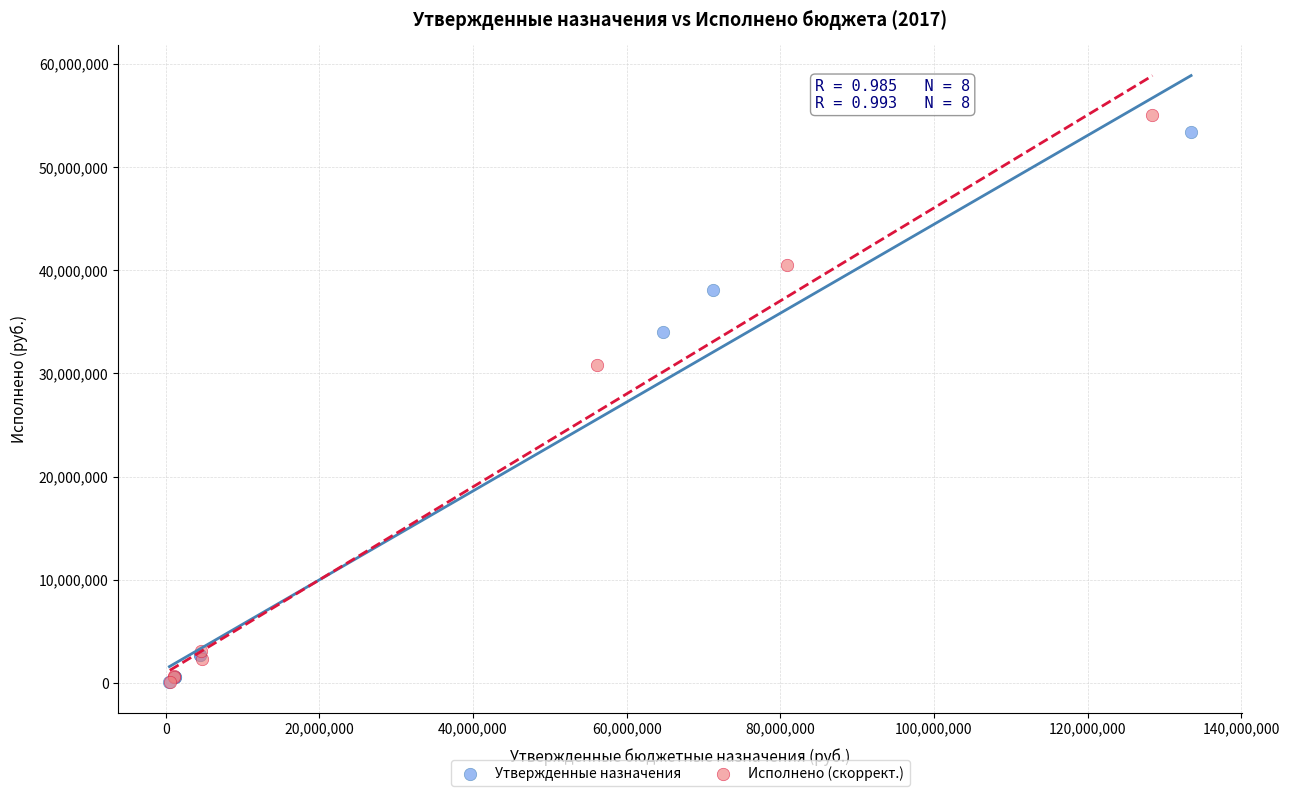

Which series reaches the maximum Y coordinate?

Исполнено (скоррект.)